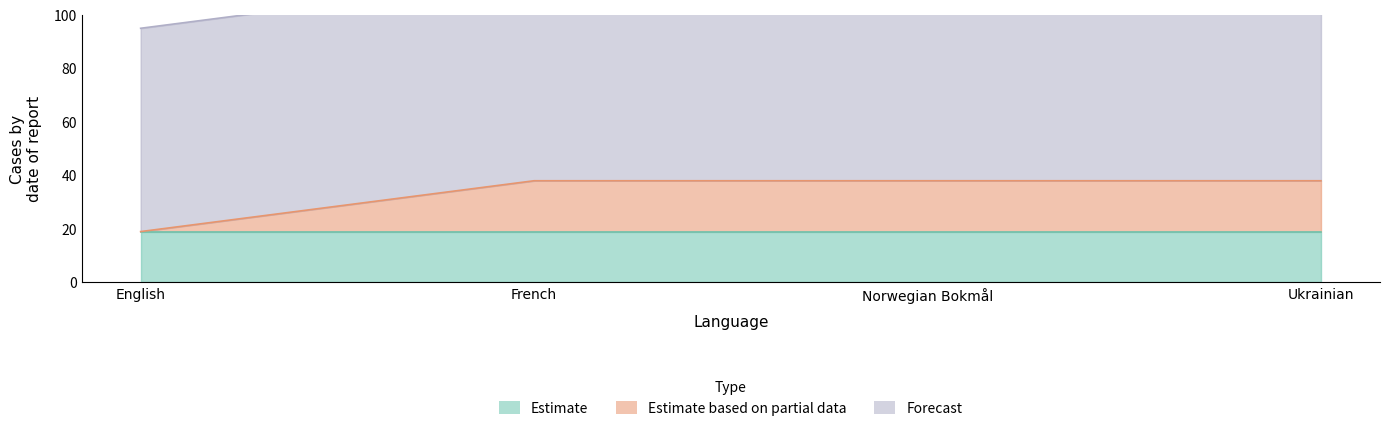

True or false: translated_words has more than 1 interior local peaks.

False